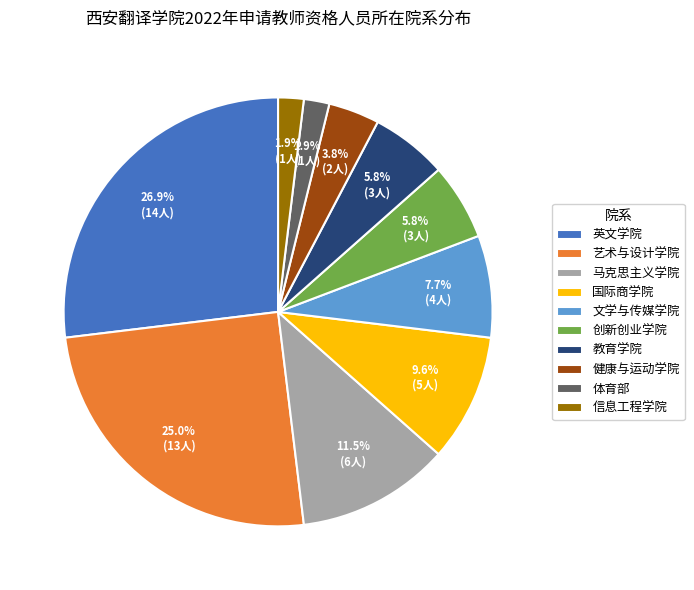

Combined, do 英文学院 and 信息工程学院 account for over 50%?

No